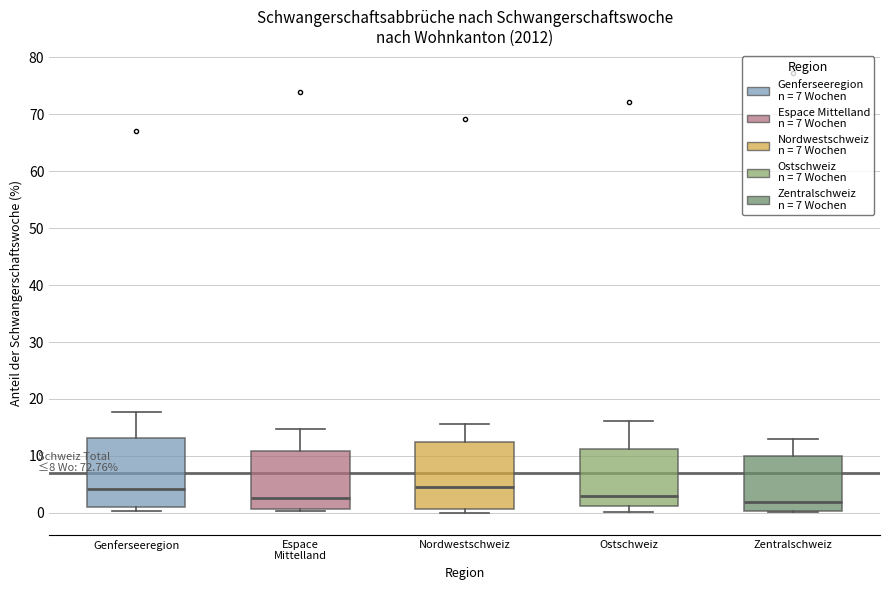

Reading left to right, read every box against the y-axis: the position of its median line, the range the box covers, and the ends of its whiskers. The values are not printed on the chart, so give them approximately, as read against the axis.

Genferseeregion: median 4, box 1 to 13, whiskers 0 to 18
Espace Mittelland: median 3, box 1 to 11, whiskers 0 to 15
Nordwestschweiz: median 5, box 1 to 12, whiskers 0 to 16
Ostschweiz: median 3, box 1 to 11, whiskers 0 to 16
Zentralschweiz: median 2, box 0 to 10, whiskers 0 to 13